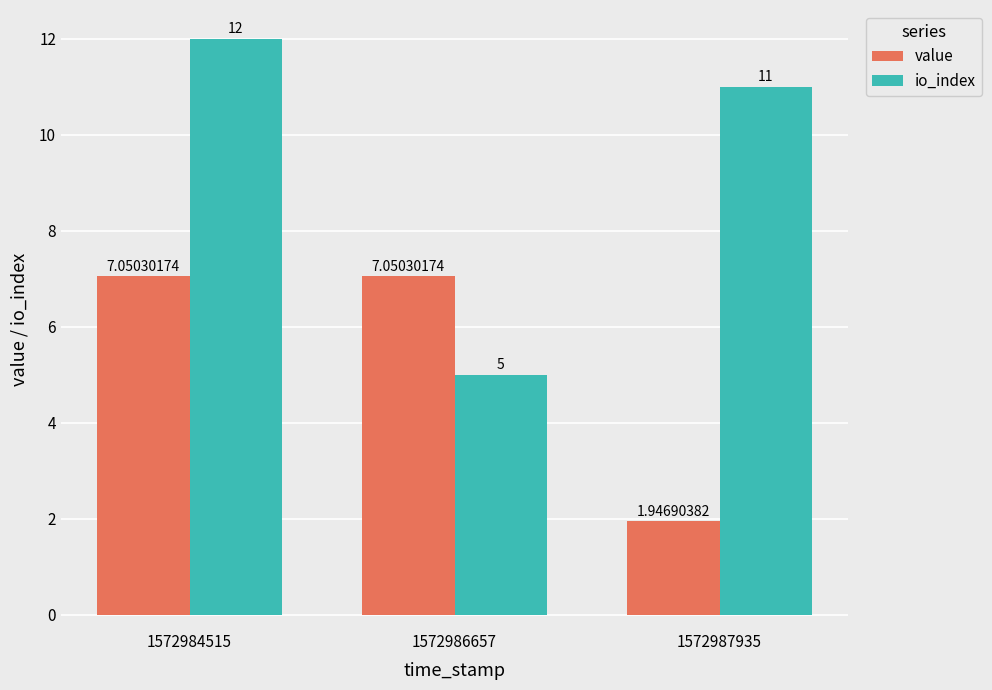

What is the total value across all series at 1572987935?

12.9